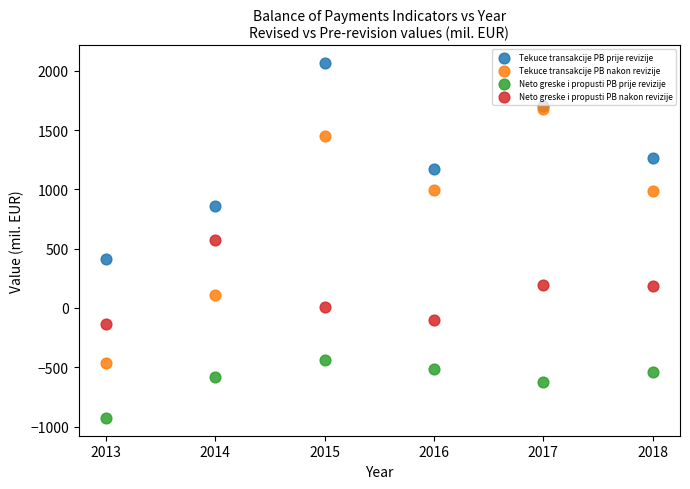

Which series contains the lowest Y value?

Neto greske i propusti PB prije revizije